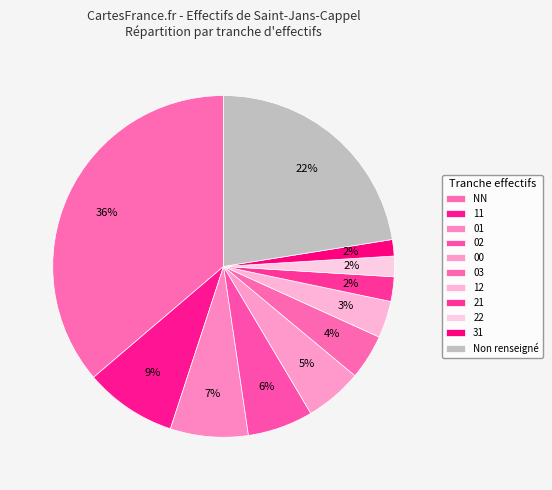

How many slices are in this pie chart?

11